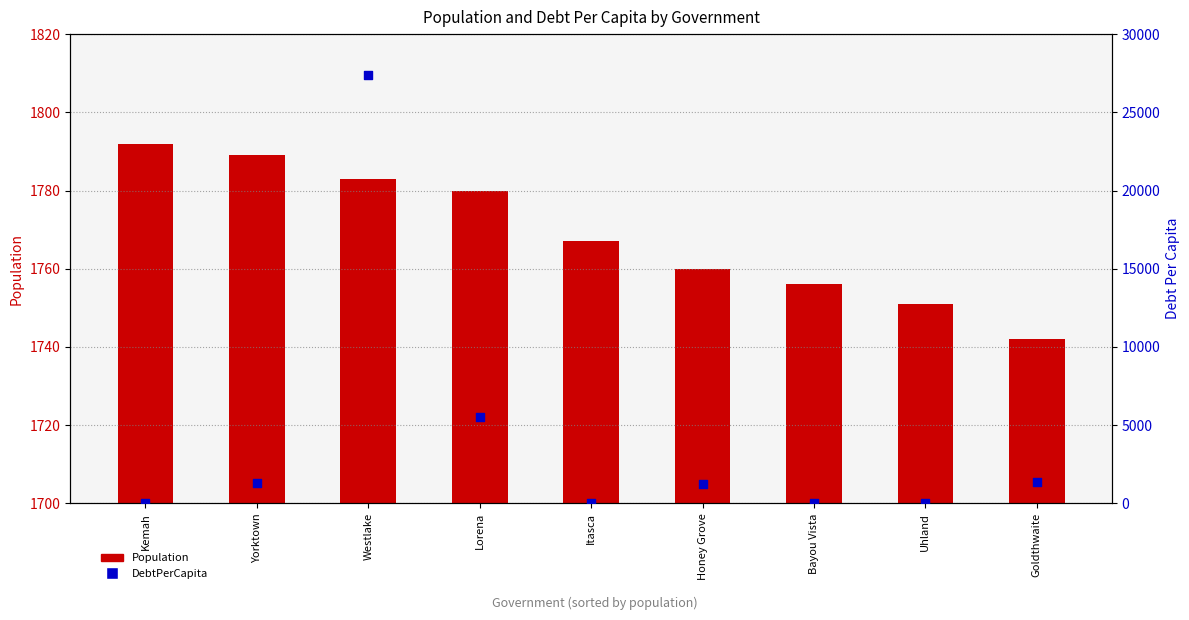

Which series contains the highest Y value?

DebtPerCapita